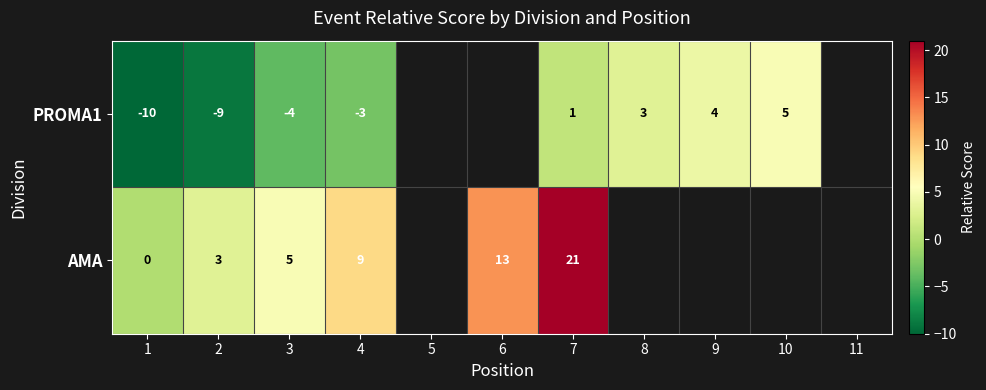

The PROMA1 series shows -4 at 3. True or false?

True